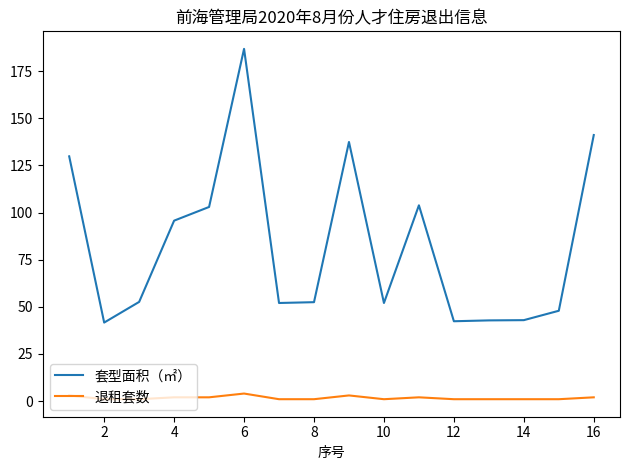

Which series has the largest total across all categories?

套型面积（㎡）